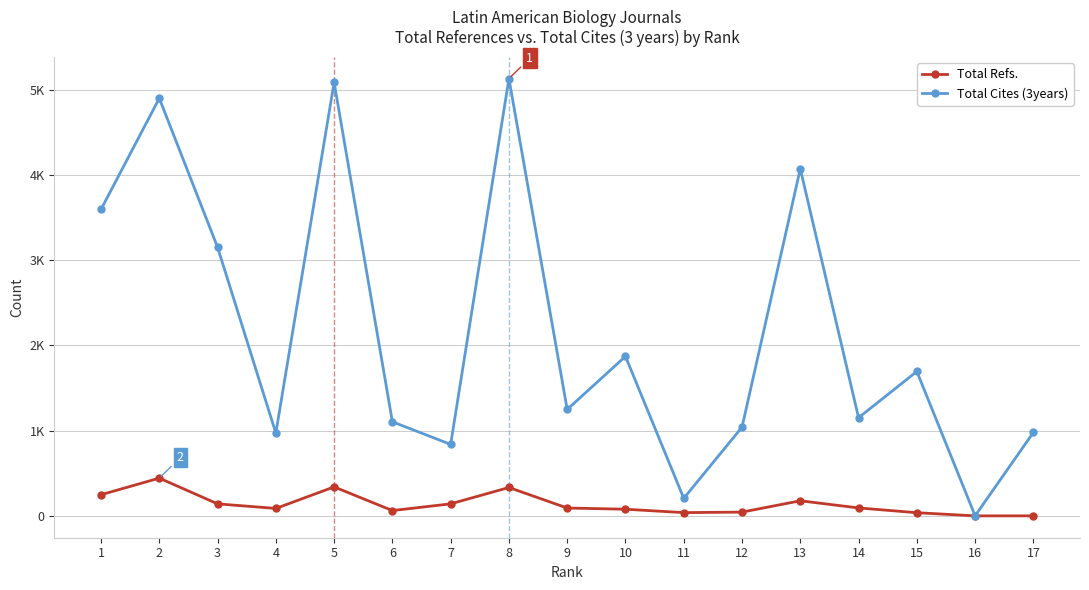

What are all the series names shown in the legend?

Total Refs., Total Cites (3years)